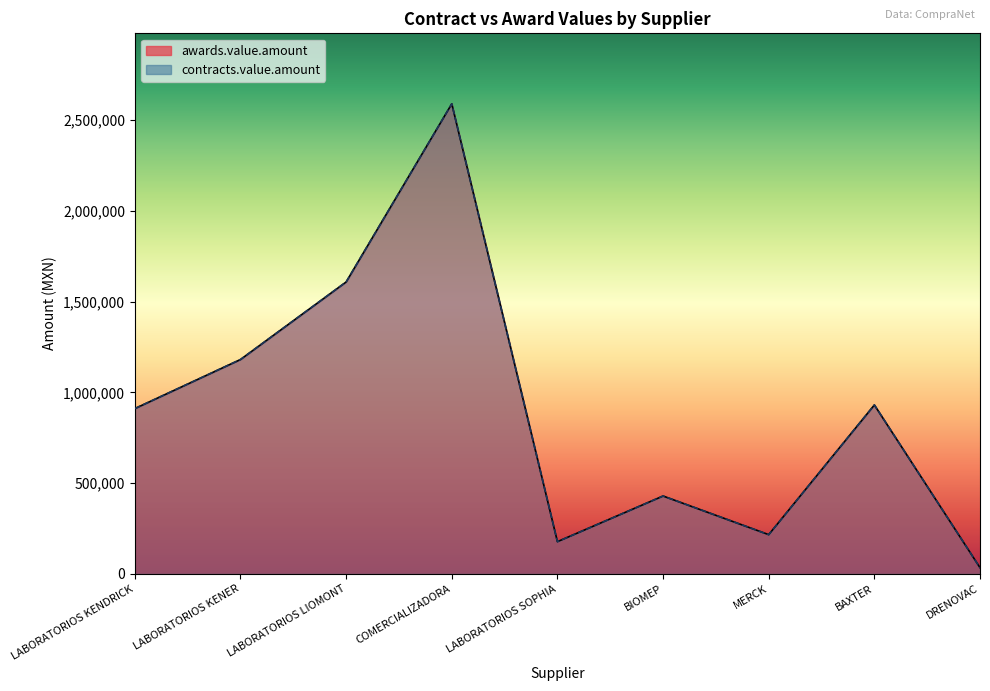

What is the minimum value for awards.value.amount?

34250.0